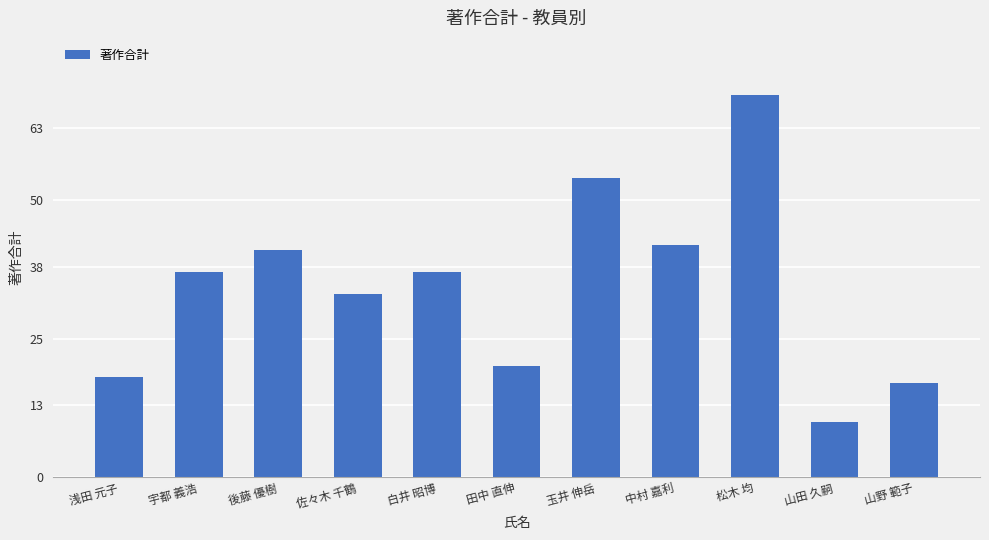

Are the bars horizontal?

No